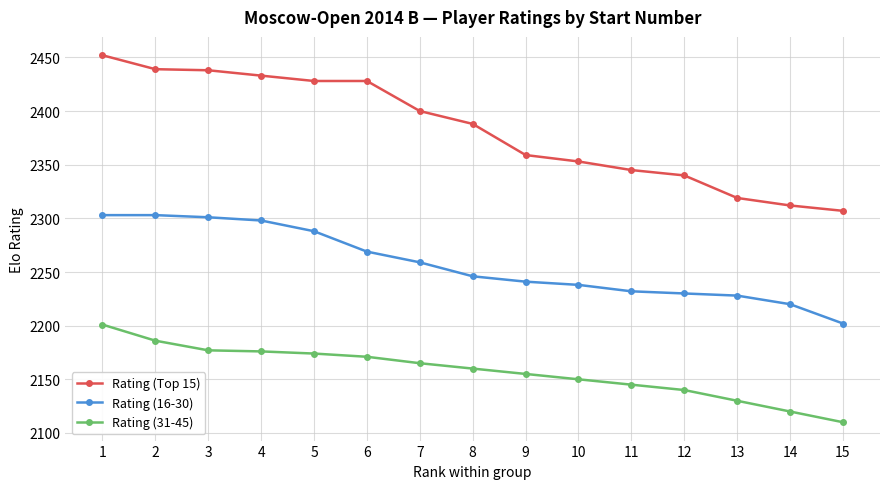

The value of Rating (Top 15) at 1 is 3309. True or false?

False